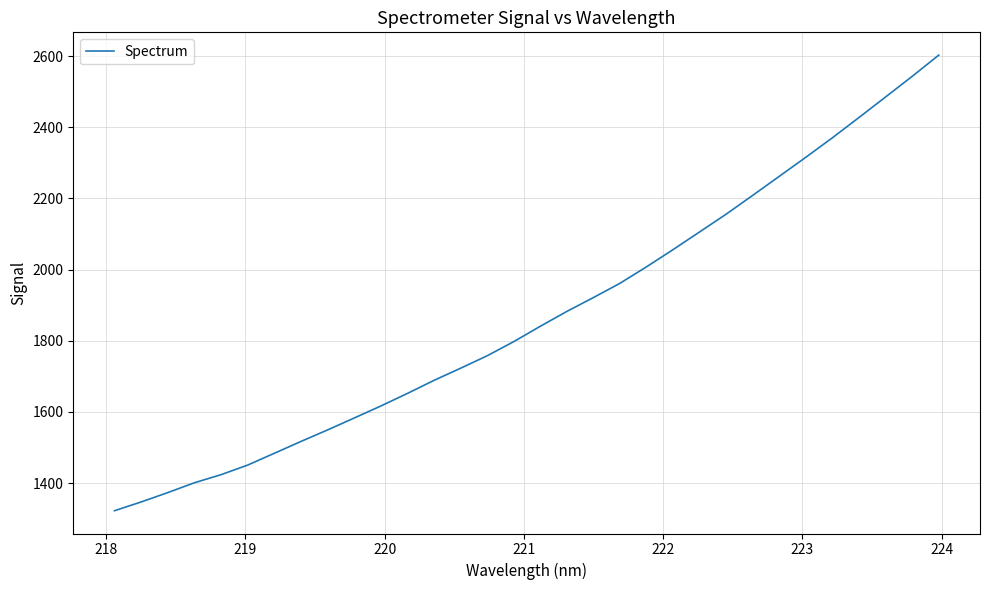

What is the maximum value shown in the chart?

2602.6